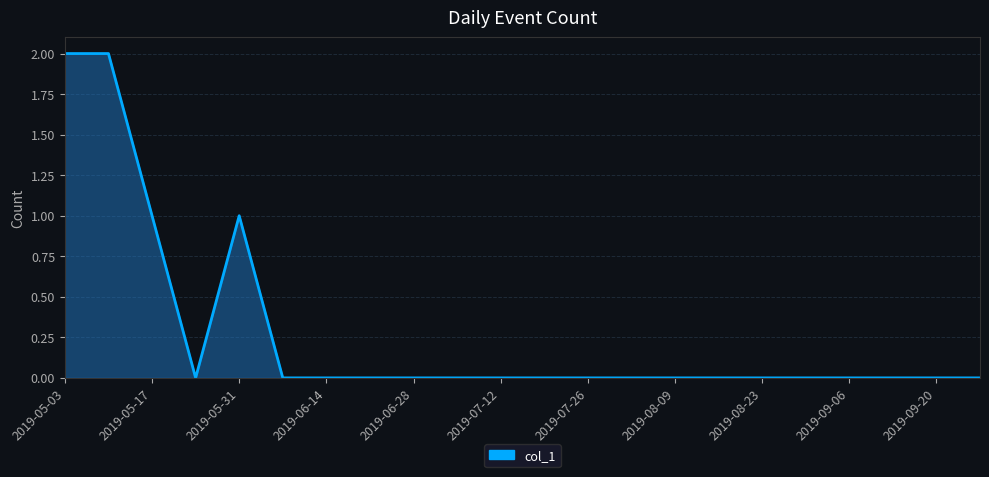

How many points are lower than both their immediate neighbors (excluding endpoints)?

1